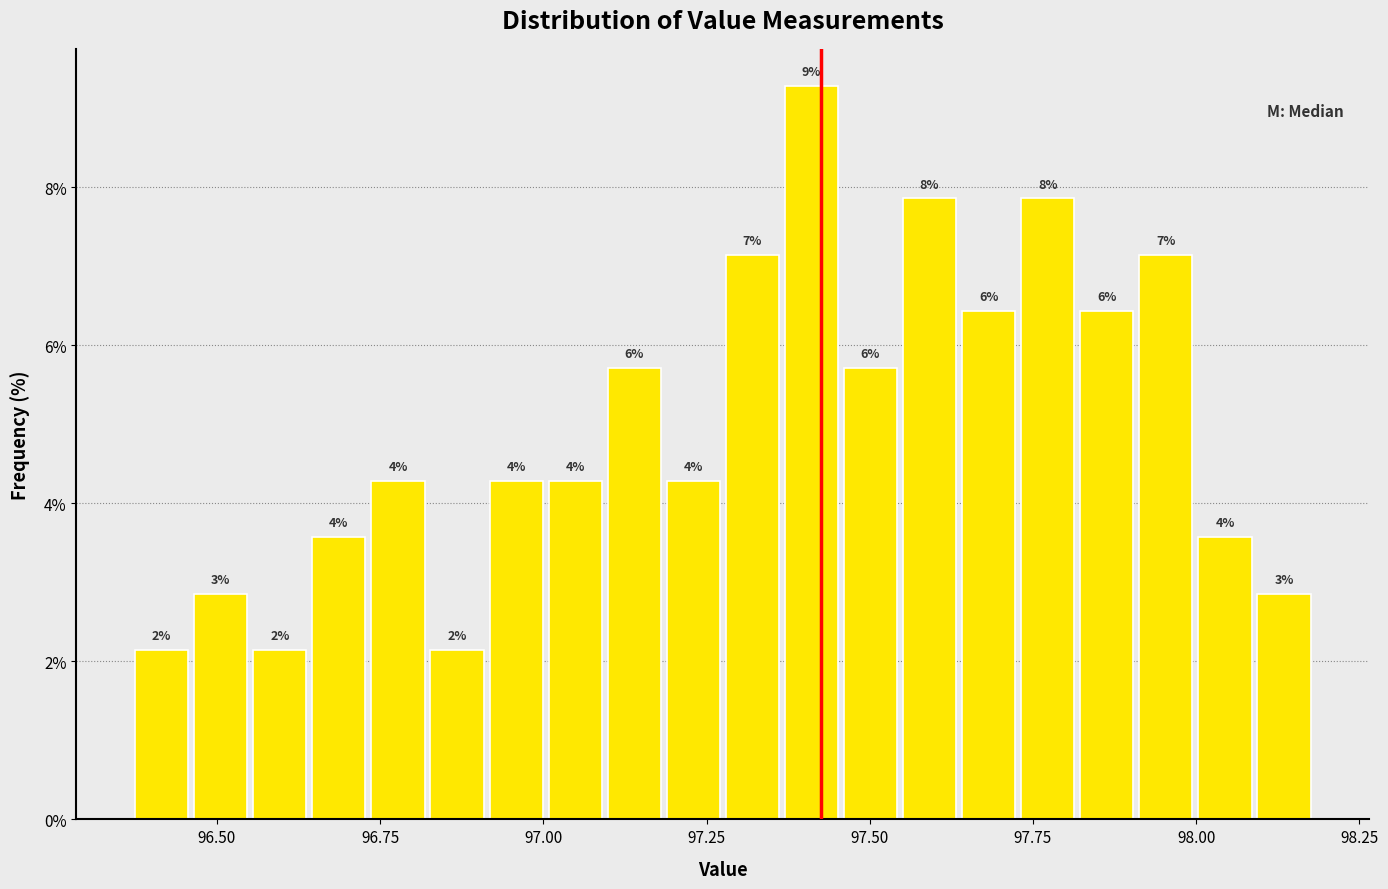

Around what value on the x-axis is the tallest bar? Give the approximate position of its centre, as read against the axis.

97.40